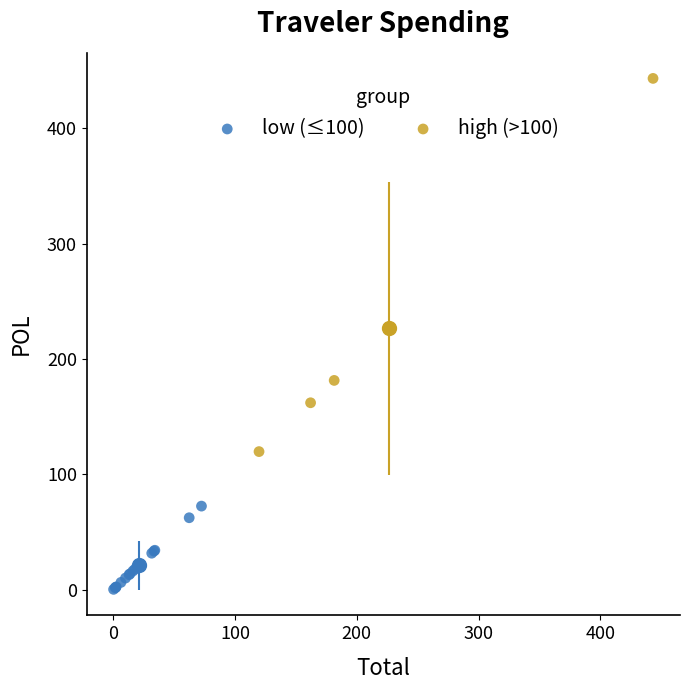

Which series reaches the maximum Y coordinate?

high (>100)